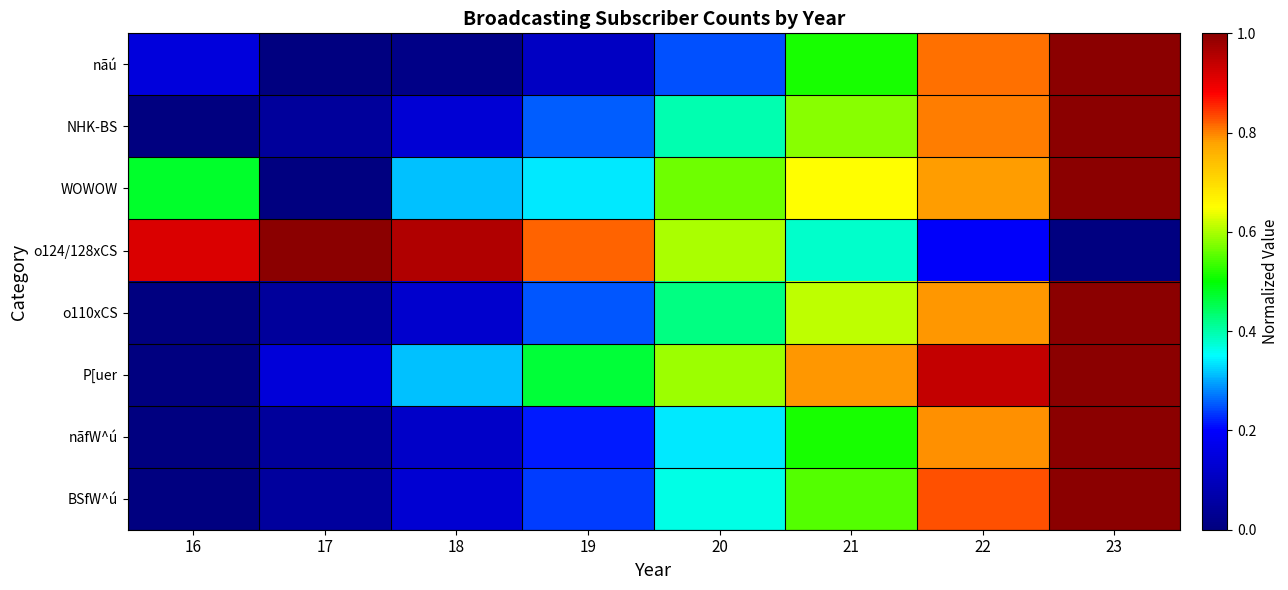

Which series changed the most between 18 and 20?

o124/128xCS